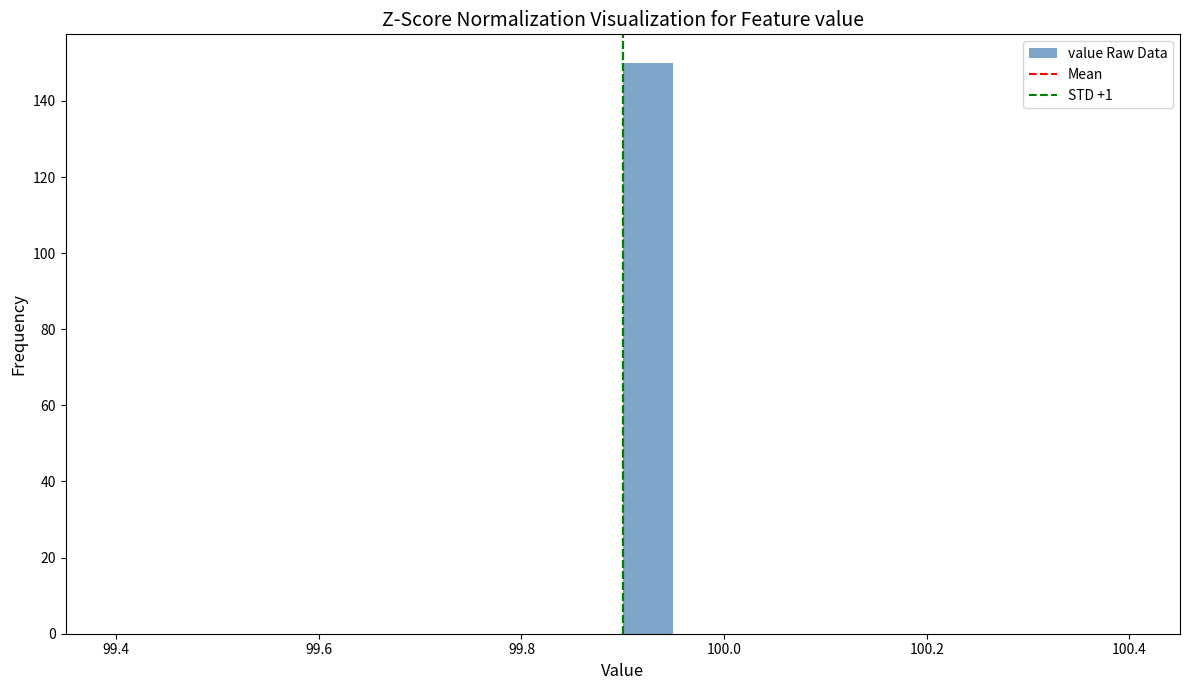

Around what value on the x-axis is the tallest bar? Give the approximate position of its centre, as read against the axis.

99.92